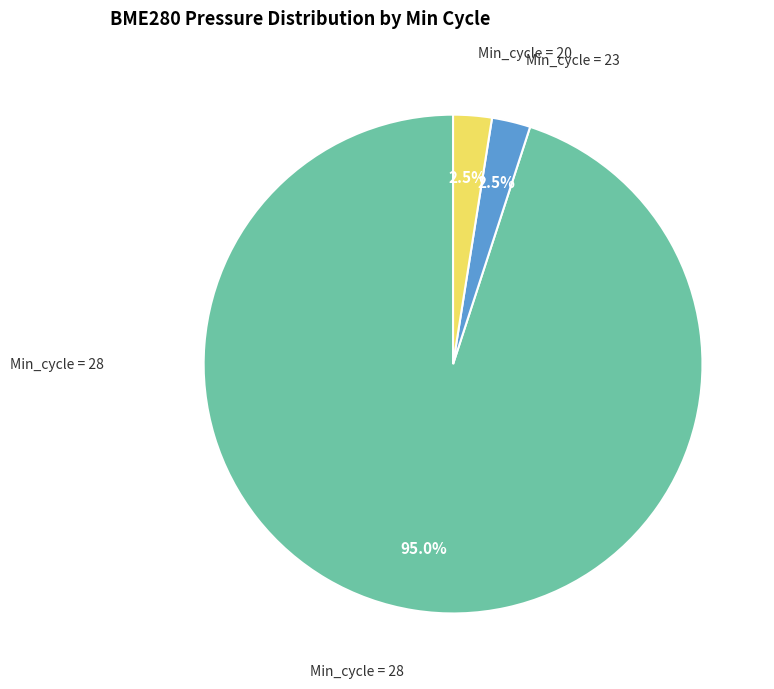

Is there a majority slice in this chart?

Yes